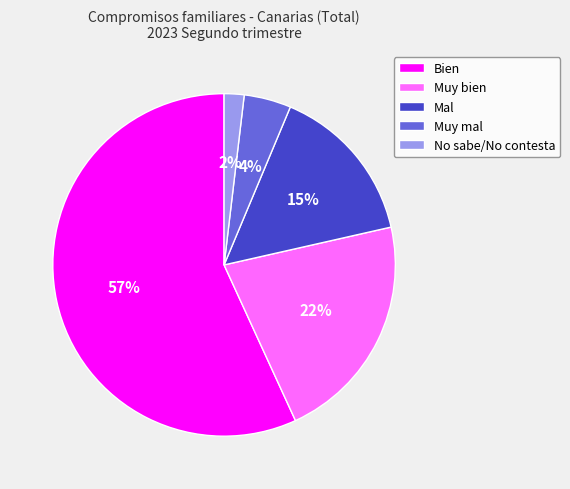

What is the largest slice in the pie chart?

Bien